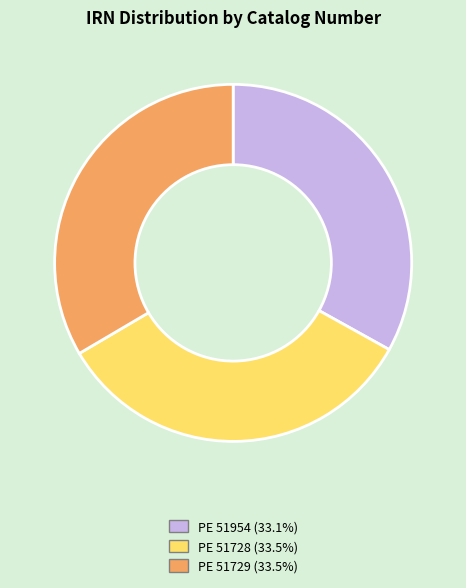

Combined, do PE 51729 and PE 51728 account for over 50%?

Yes